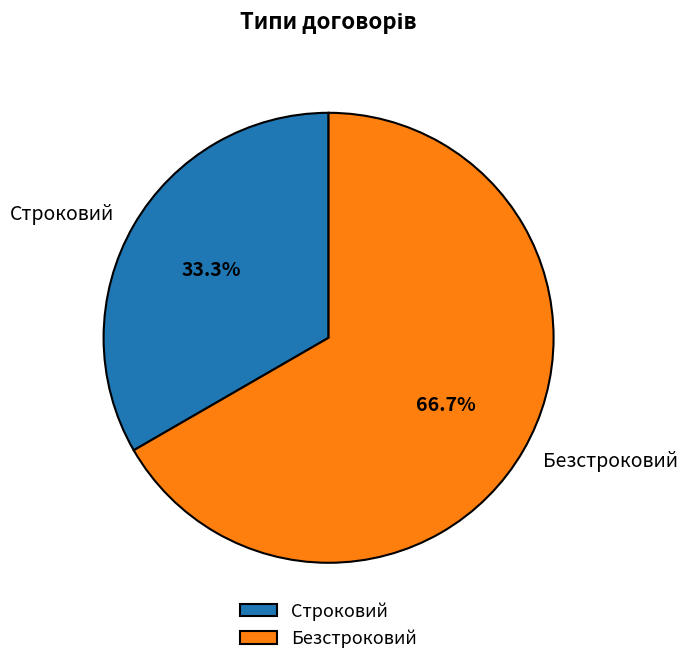

To the nearest percent, what is the average slice percentage?

50%